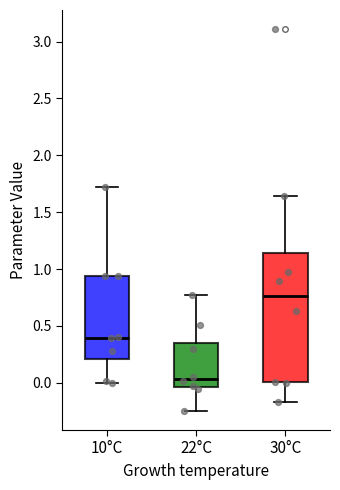

Reading left to right, transcribe this box plot: for each box, give where its median line is, the range the box spans, and where its two whiskers end, as read against the y-axis. The values are not printed on the chart, so give them approximately, as read against the axis.

10°C: median 0.40, box 0.20 to 0.95, whiskers 0.00 to 1.70
22°C: median 0.05, box -0.05 to 0.35, whiskers -0.25 to 0.75
30°C: median 0.75, box 0.00 to 1.15, whiskers -0.15 to 1.65